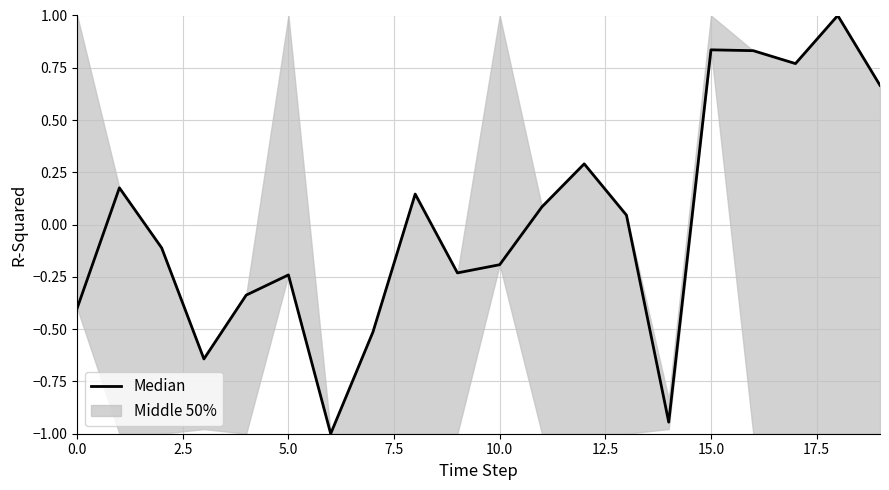

True or false: the data has more than 0 interior local peaks.

True